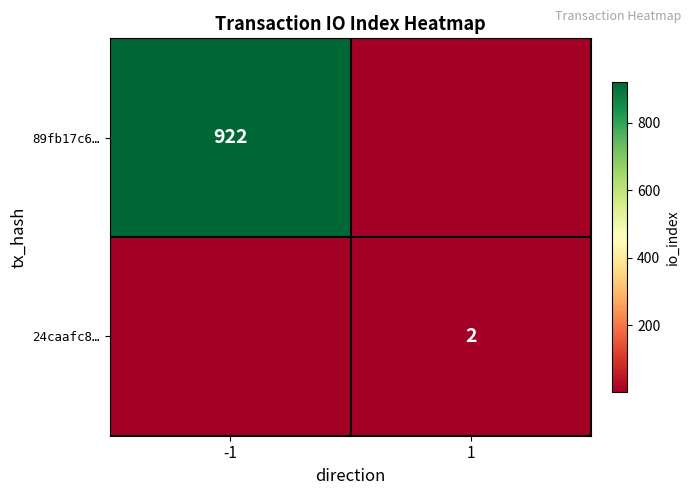

True or false: 89fb17c6… has a value of 922 at -1.

True